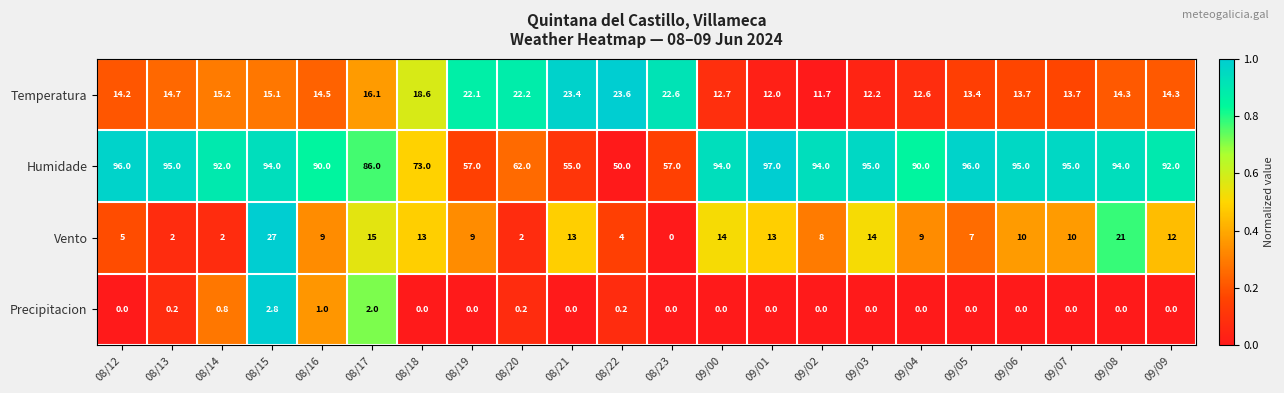

At how many categories does at least one series exceed 1?

22